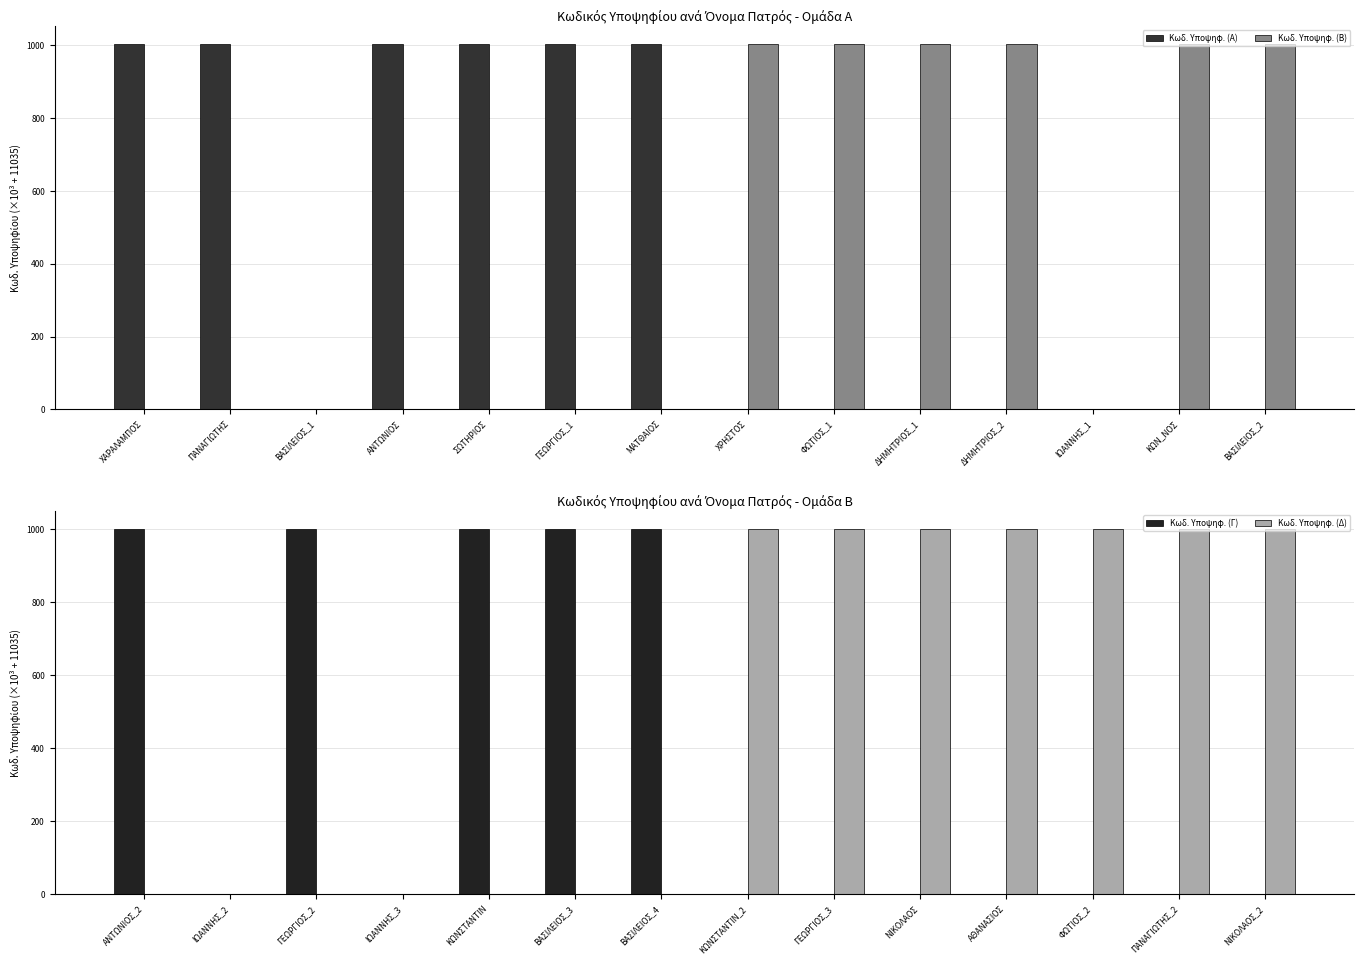

How many values in the Κωδ. Υποψηφ. (Δ) series are below 1000?

7